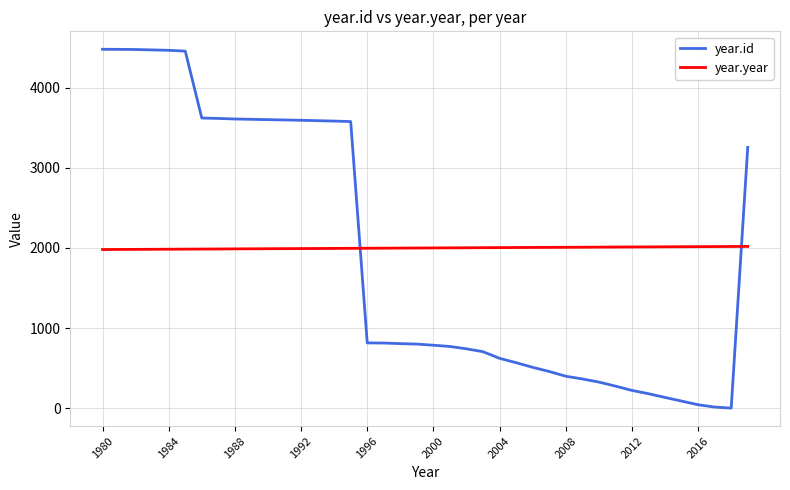

List the series in order of their peak value, lowest first.

year.year, year.id